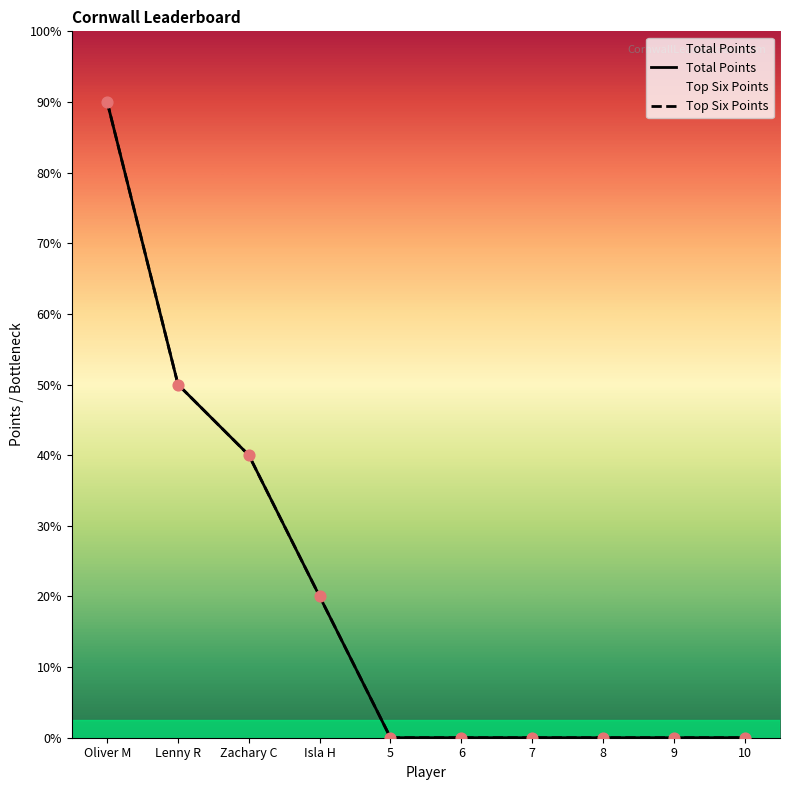

At which category is the sum across all series the highest?

Oliver M